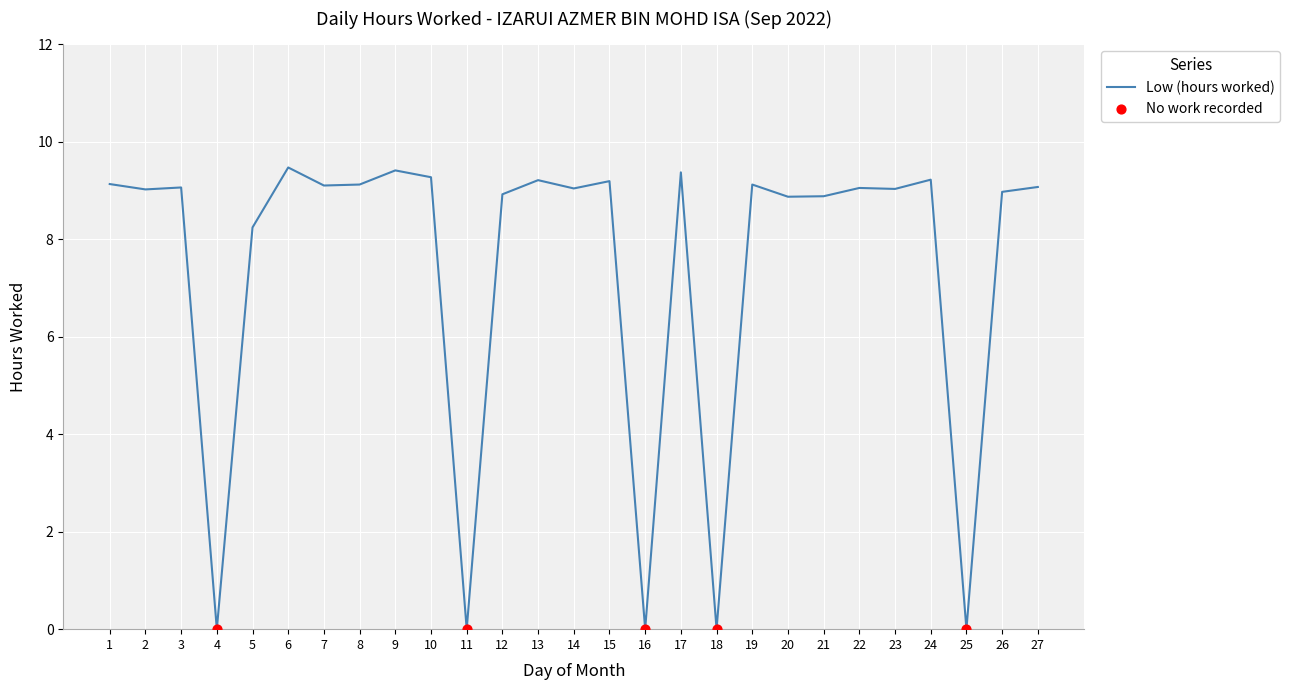

What is the change in value from 2 to 19?

+0.1